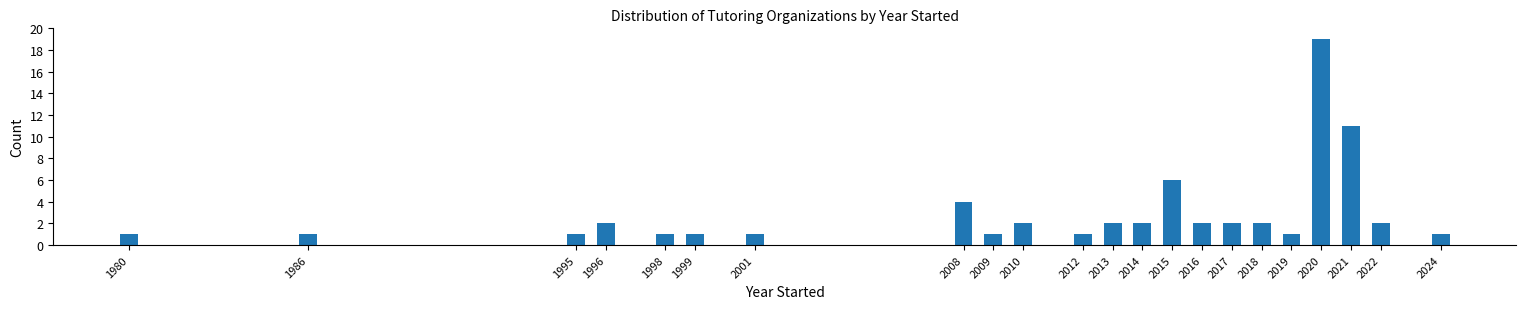

Reading right to left, transcribe all the data shown in this chart.

2024=1	2022=2	2021=11	2020=19	2019=1	2018=2	2017=2	2016=2	2015=6	2014=2	2013=2	2012=1	2010=2	2009=1	2008=4	2001=1	1999=1	1998=1	1996=2	1995=1	1986=1	1980=1